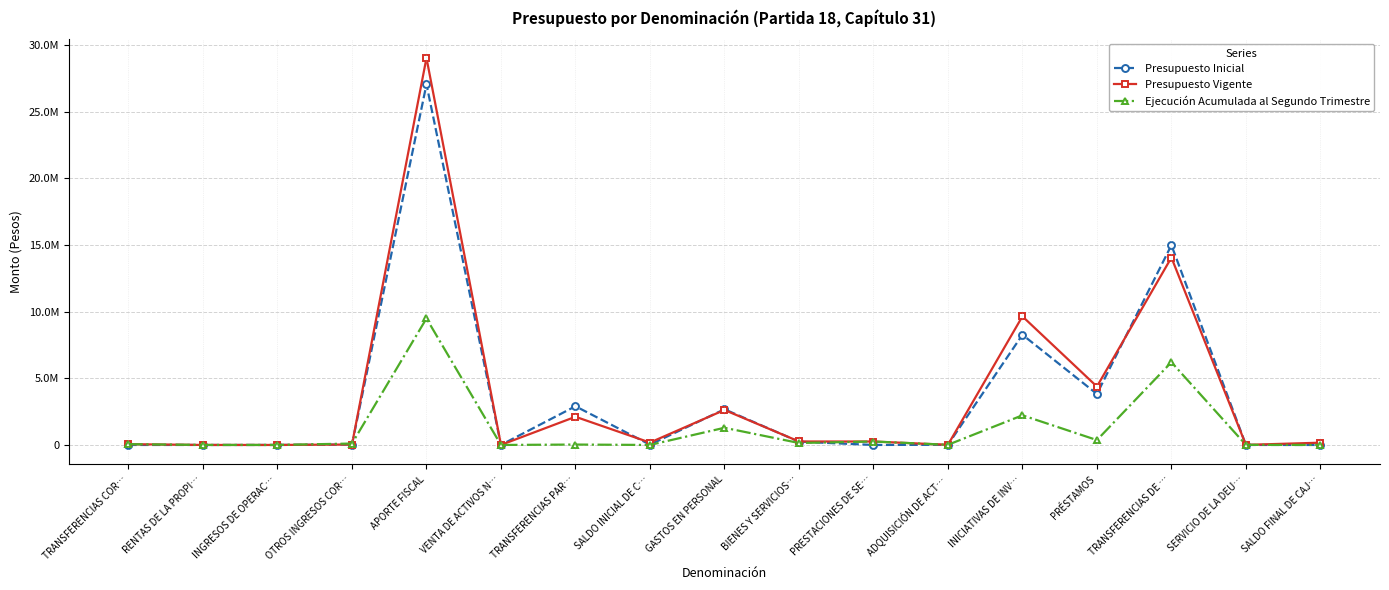

What is the difference between the second highest and second lowest values in the Presupuesto Inicial series?

14998026